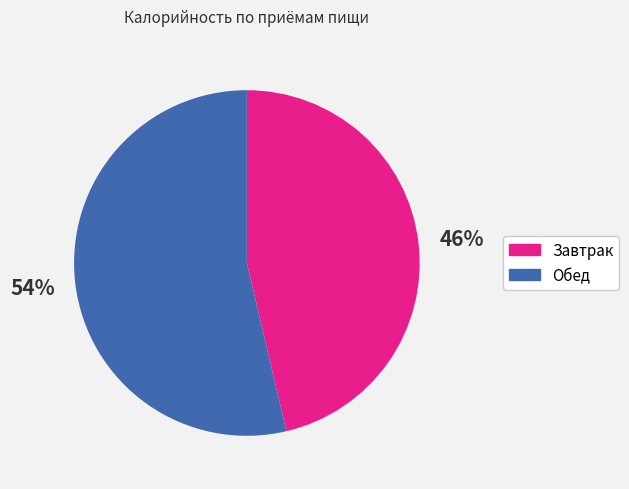

Which category has the smallest portion of the pie?

Завтрак